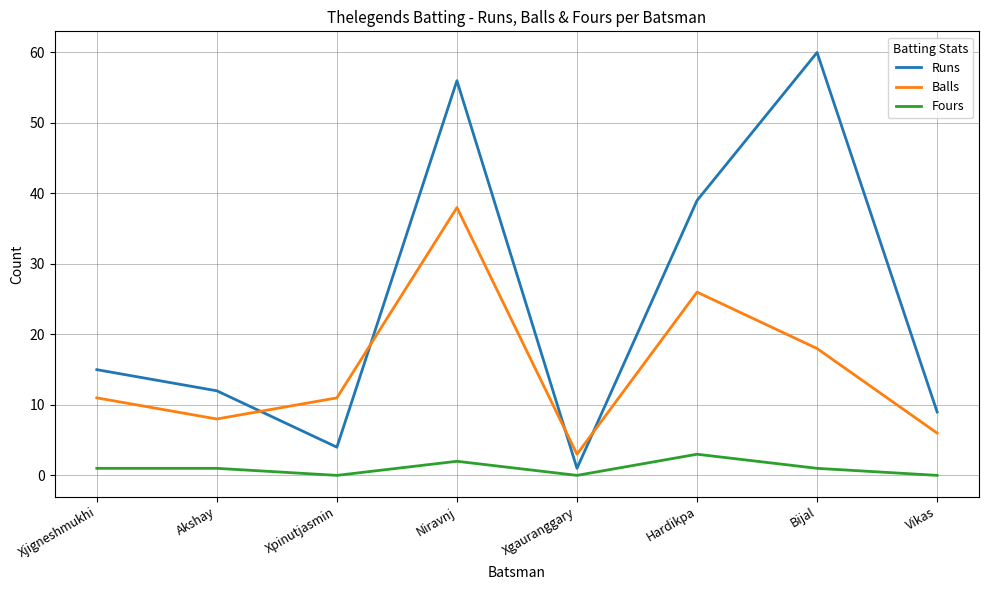

Where is Runs nearest to the value 30?

Hardikpa